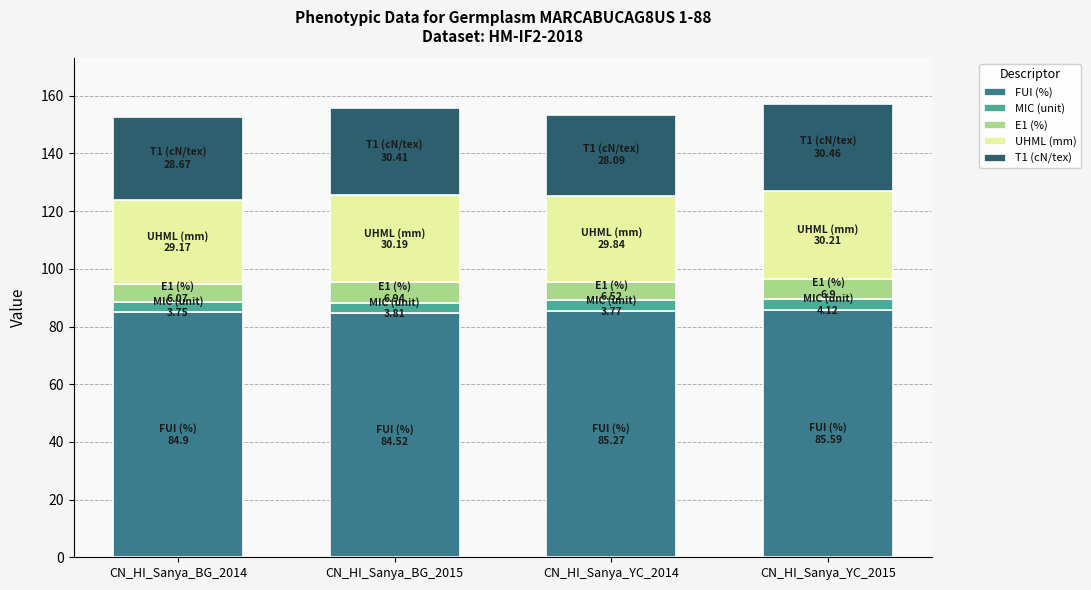

The value of FUI (%) at CN_HI_Sanya_BG_2014 is 35.8. True or false?

False